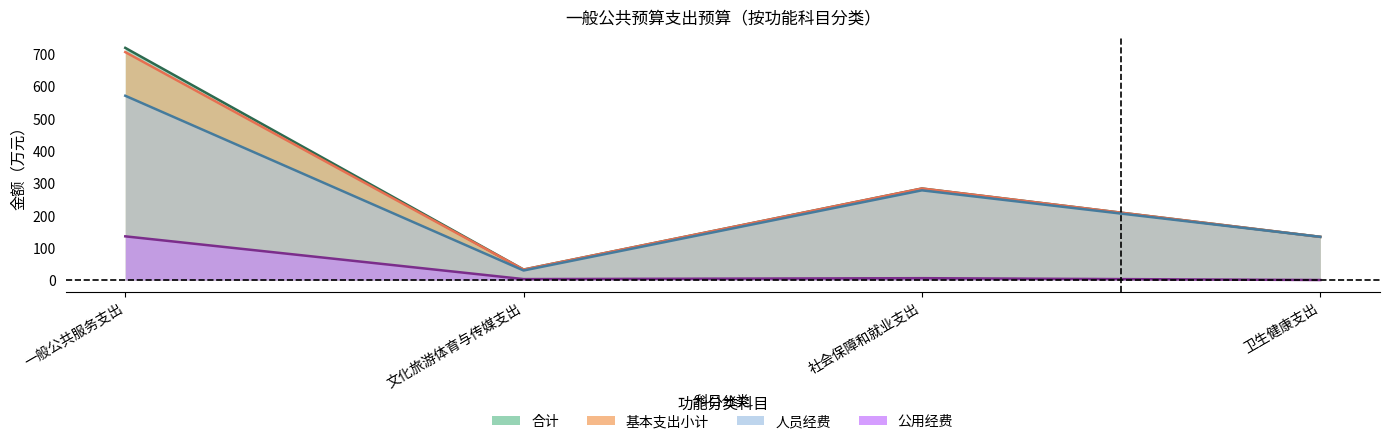

Where is 公用经费 nearest to the value 67?

社会保障和就业支出